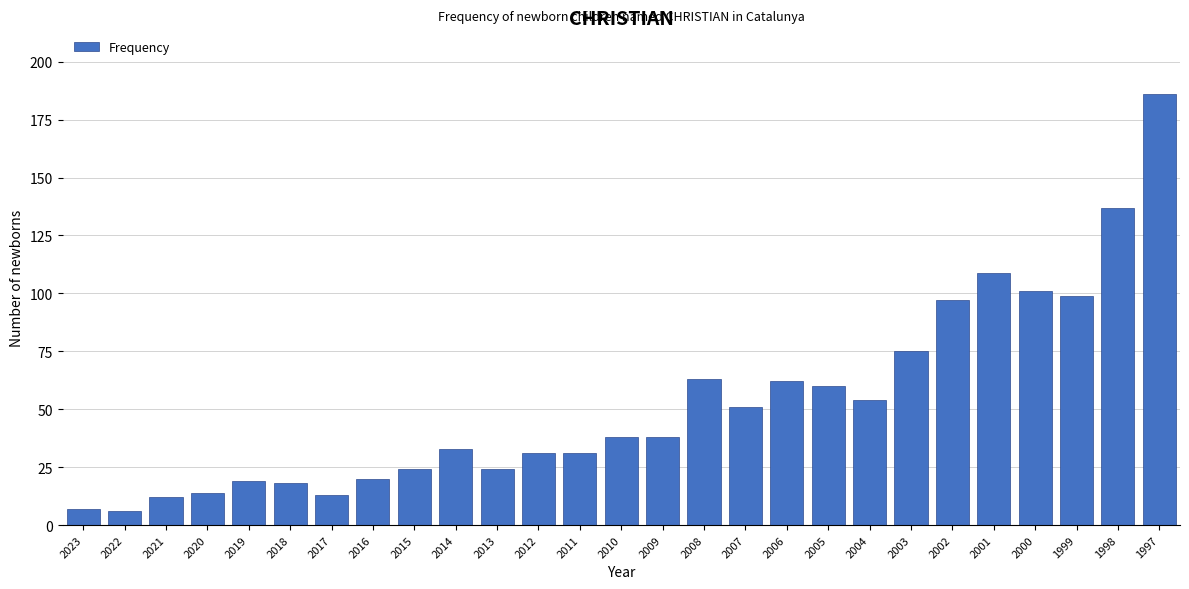

Reading right to left, transcribe all the data shown in this chart.

1997=186	1998=137	1999=99	2000=101	2001=109	2002=97	2003=75	2004=54	2005=60	2006=62	2007=51	2008=63	2009=38	2010=38	2011=31	2012=31	2013=24	2014=33	2015=24	2016=20	2017=13	2018=18	2019=19	2020=14	2021=12	2022=6	2023=7